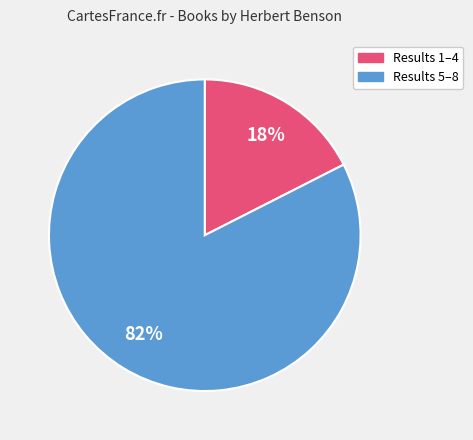

To the nearest percent, what is the average slice percentage?

50%